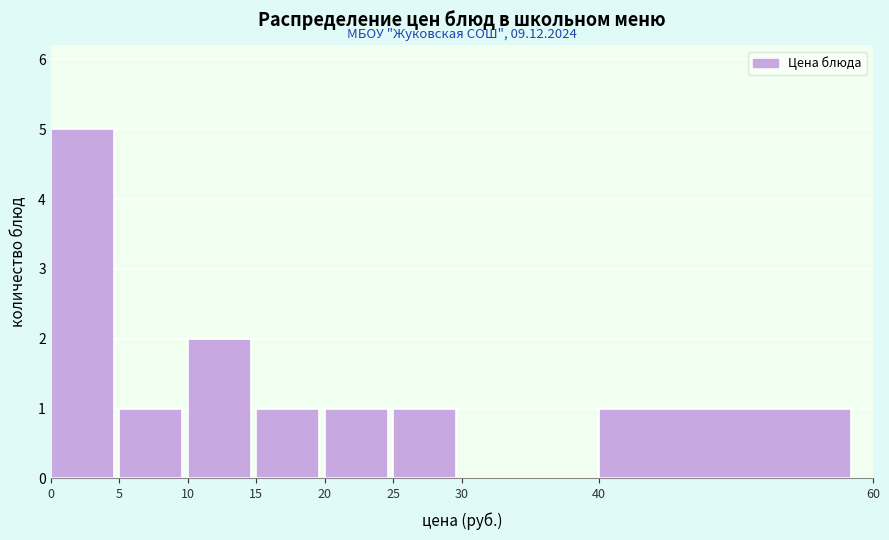

Which range on the x-axis has the tallest bar?

0 to 5